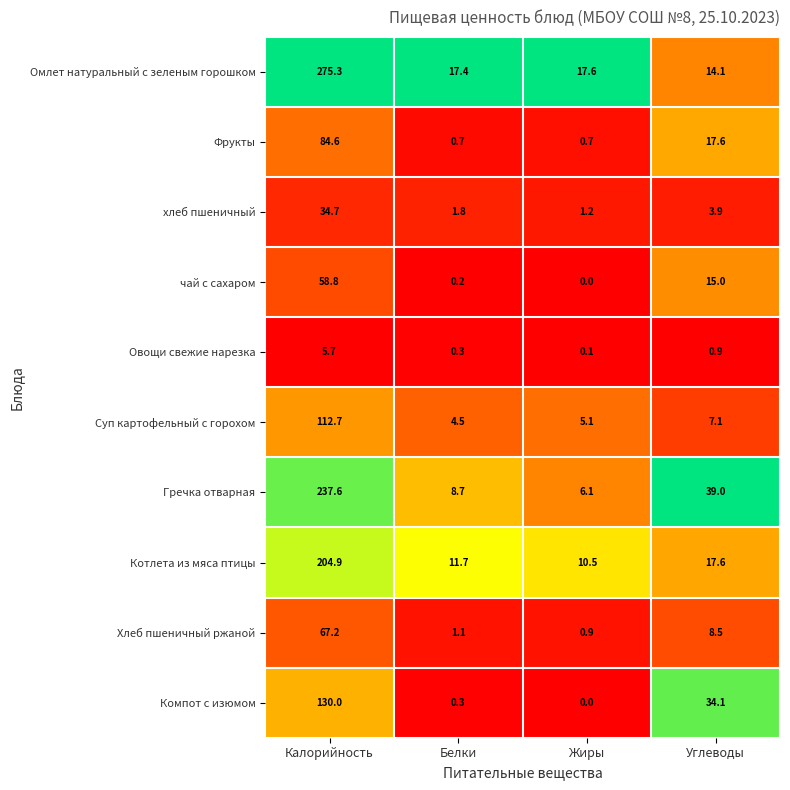

List the series in order of their peak value, lowest first.

Овощи свежие нарезка, хлеб пшеничный, чай с сахаром, Хлеб пшеничный ржаной, Фрукты, Суп картофельный с горохом, Компот с изюмом, Котлета из мяса птицы, Гречка отварная, Омлет натуральный с зеленым горошком